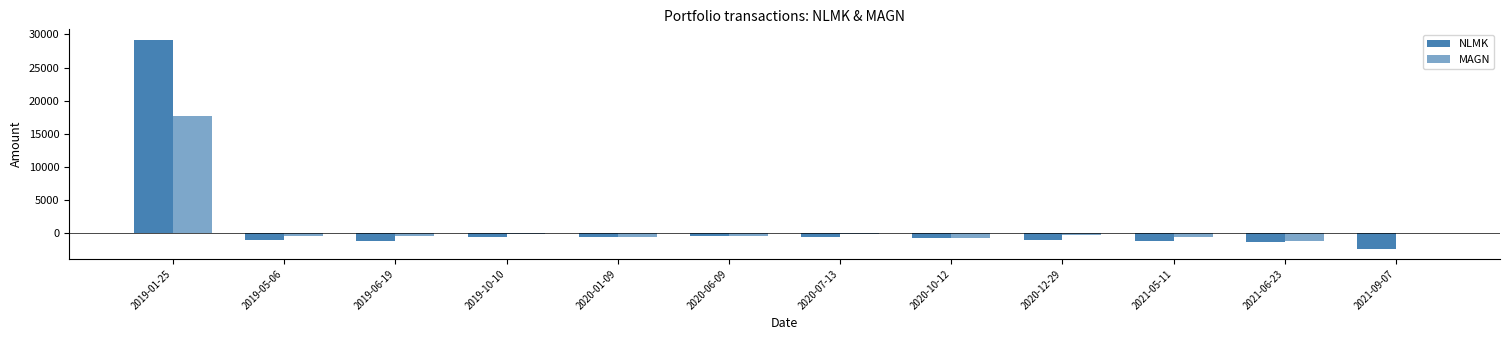

Which series has the largest range (max minus min)?

NLMK